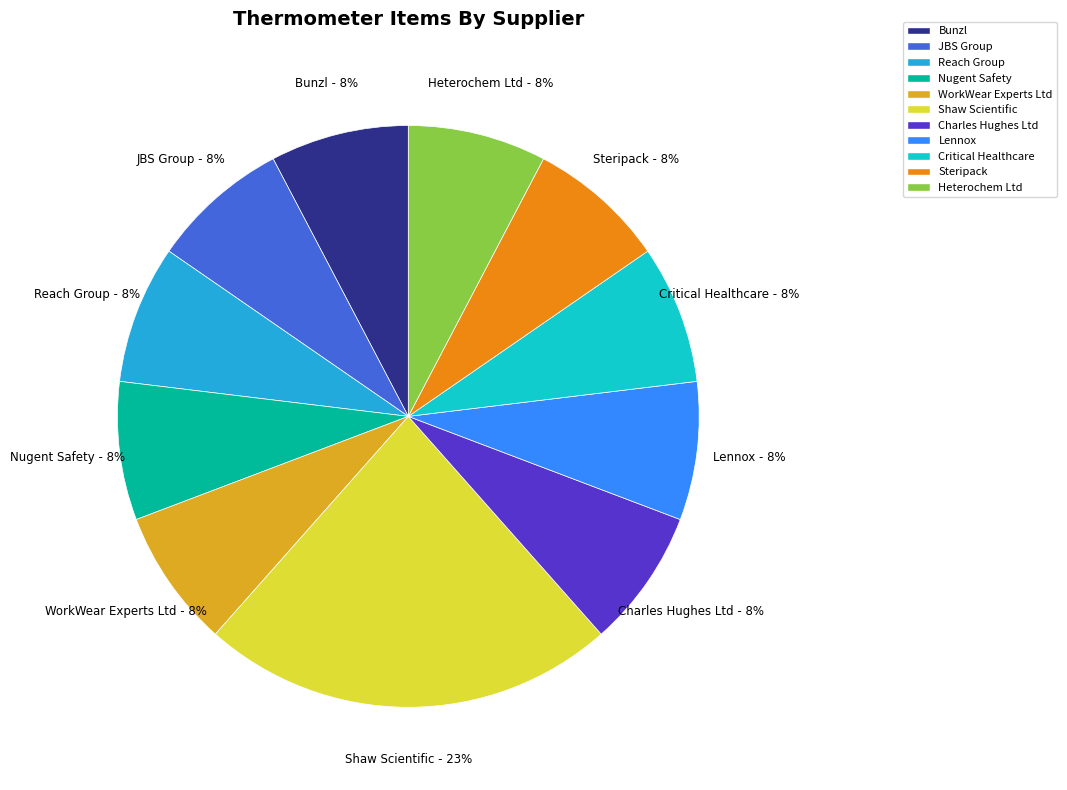

To the nearest percent, what is the difference between the largest and smallest slice percentages?

15%